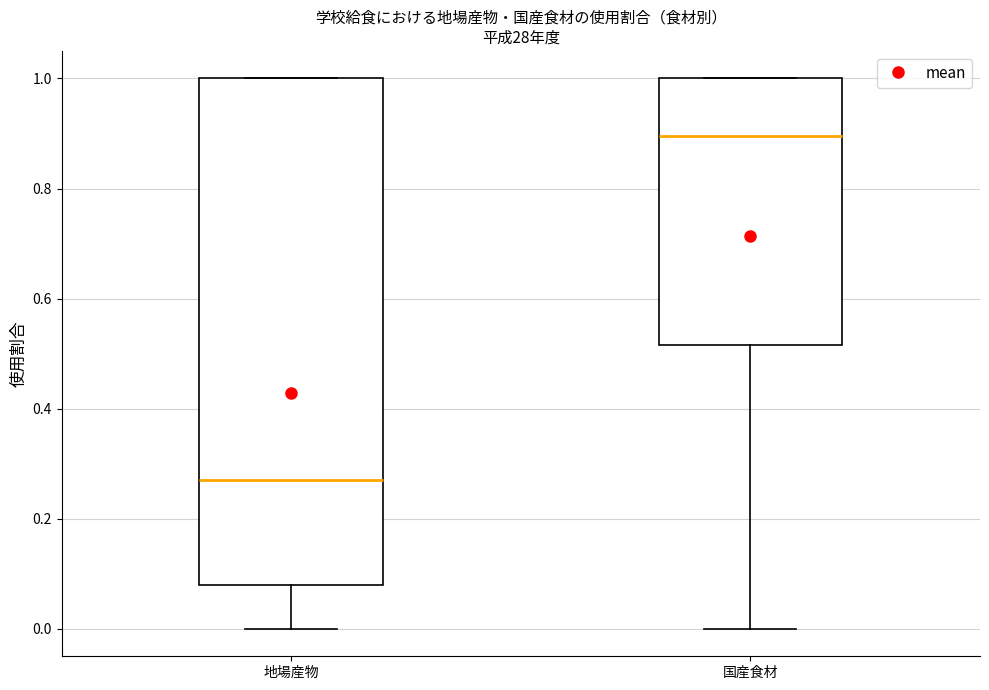

Reading left to right, read every box against the y-axis: the position of its median line, the range the box covers, and the ends of its whiskers. The values are not printed on the chart, so give them approximately, as read against the axis.

地場産物: median 0.28, box 0.08 to 1.00, whiskers 0.00 to 1.00
国産食材: median 0.90, box 0.52 to 1.00, whiskers 0.00 to 1.00